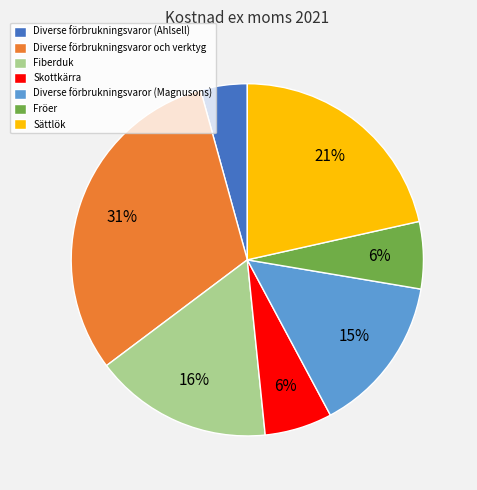

To the nearest percent, what is the average slice percentage?

14%